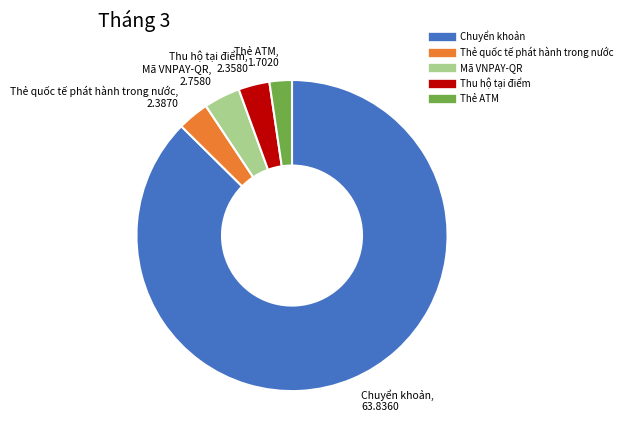

Which has a higher value, Thẻ ATM or Thẻ quốc tế phát hành trong nước?

Thẻ quốc tế phát hành trong nước